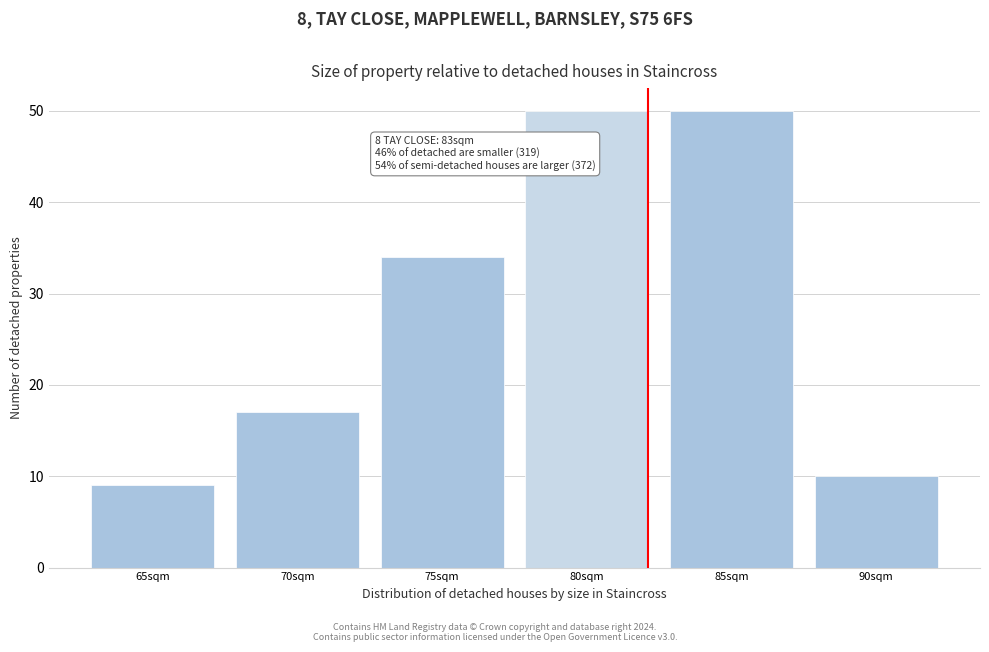

Reading left to right, extract all data points from this chart.

9	17	34	50	50	10